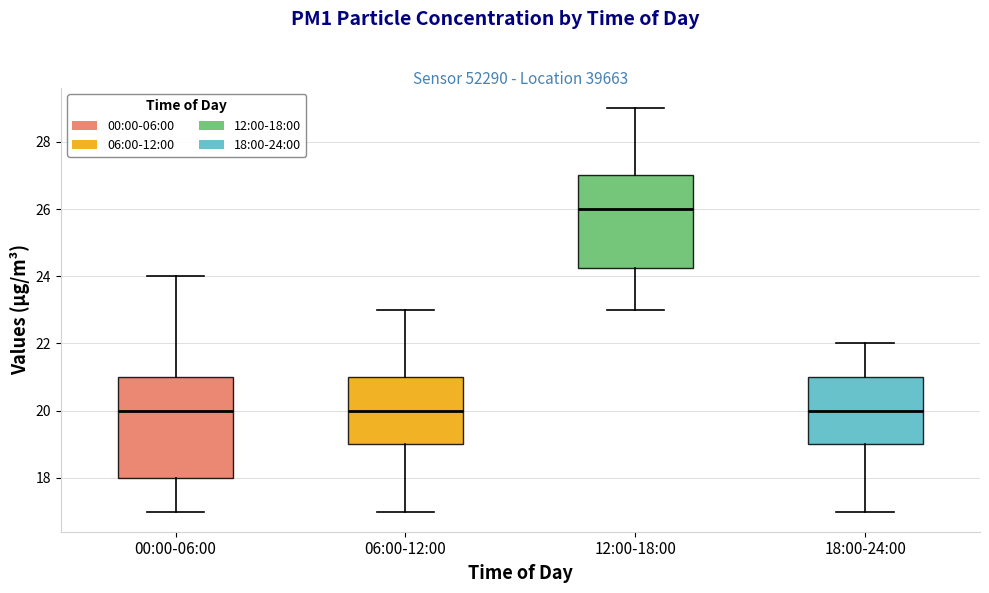

Where does the lower whisker of the box for 18:00-24:00 end on the y-axis? The values are not printed on the chart, so give them approximately, as read against the axis.

17.0